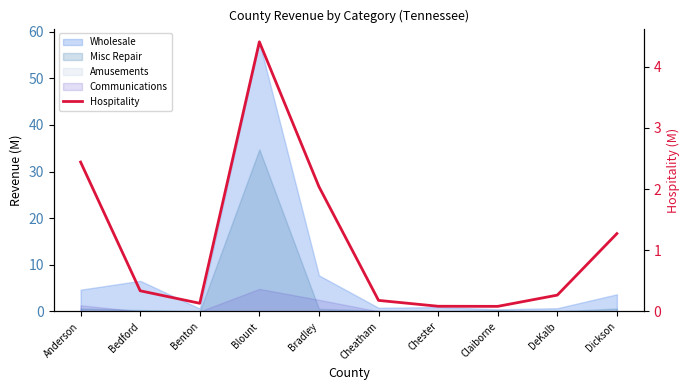

Reading right to left, extract all data points from this chart.

1.3	0.3	0.1	0.1	0.2	2.0	4.4	0.1	0.3	2.4